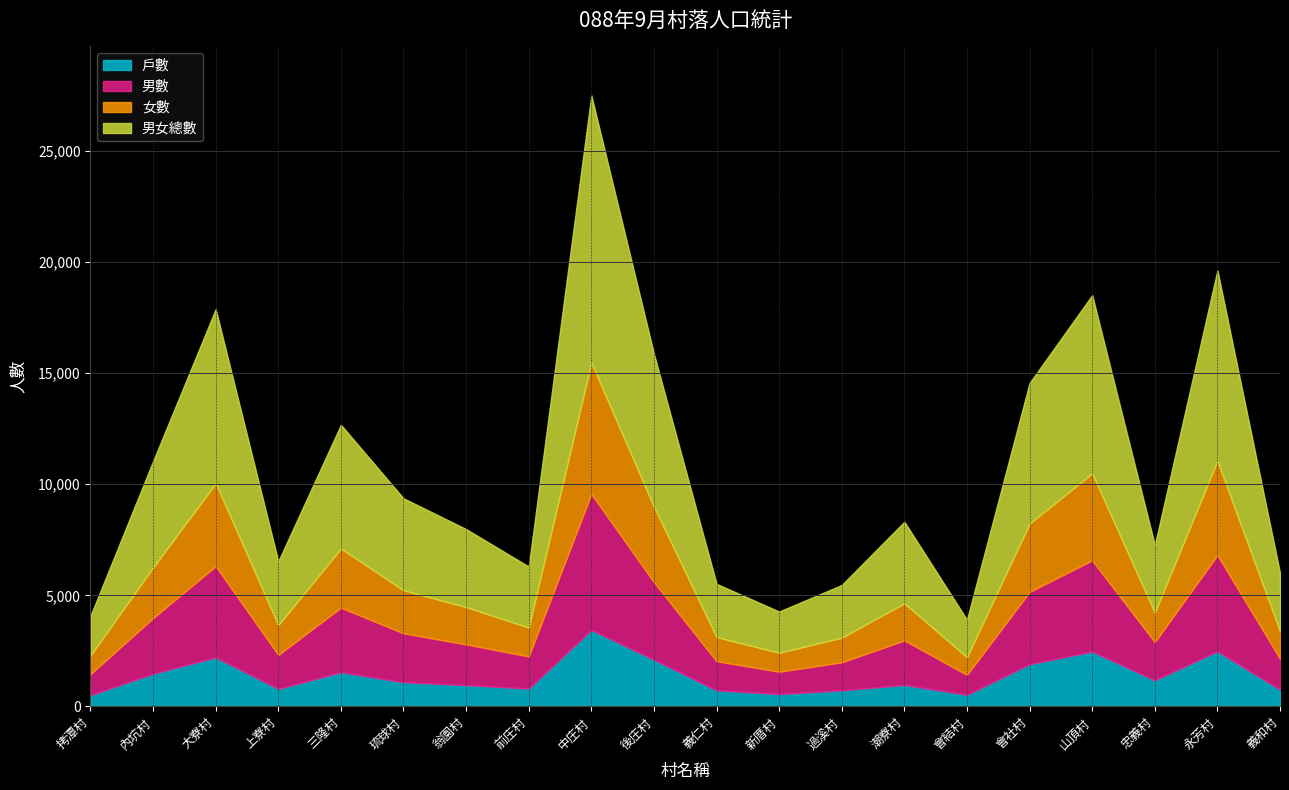

Where is the first local minimum for 男女總數?

上寮村